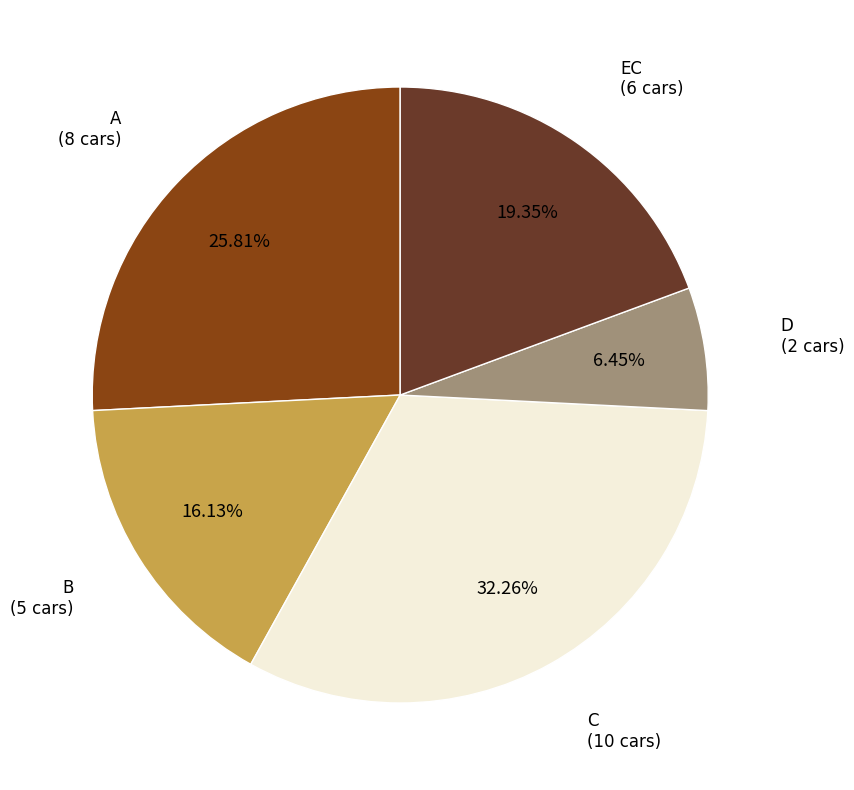

Is there any slice that represents more than half of the pie?

No